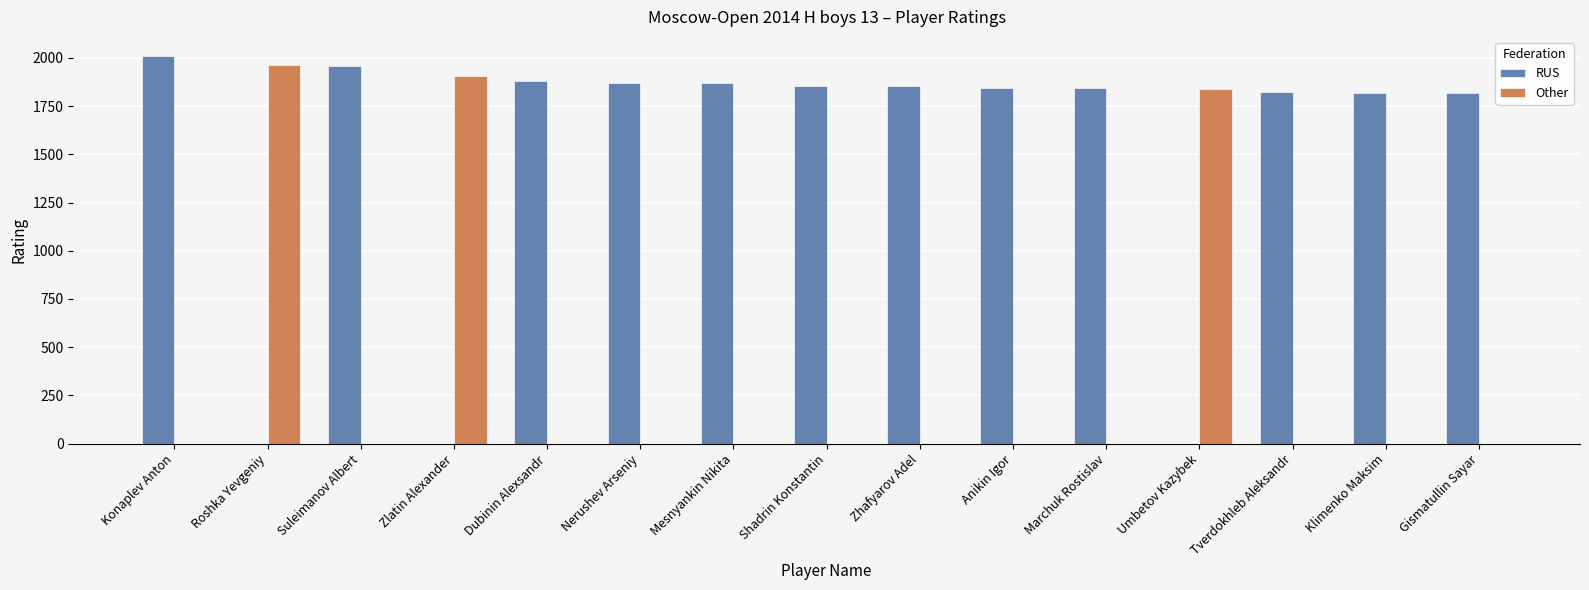

What is the sum of all Other values?

5704